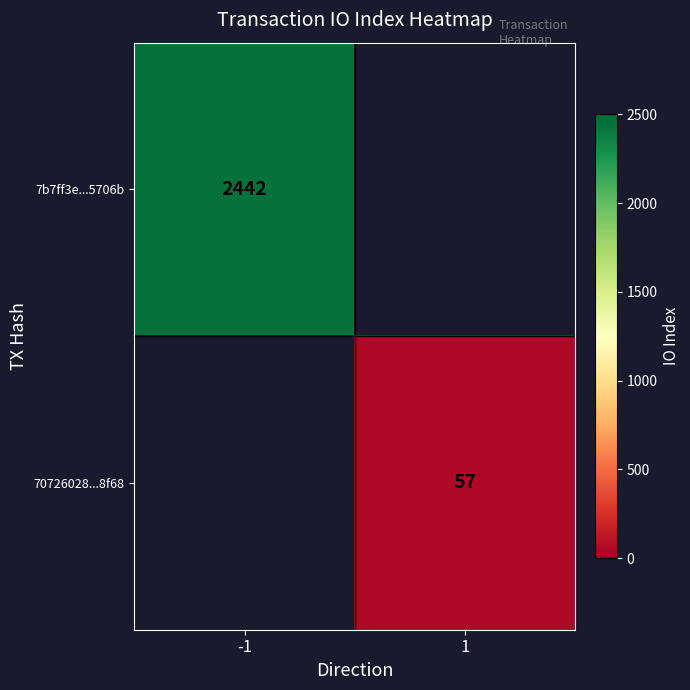

The value of 70726028...8f68 at 1 is 100. True or false?

False